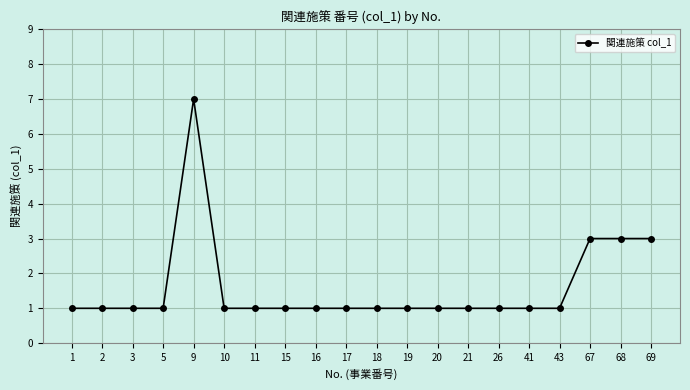

Which category has the highest value across all series?

9